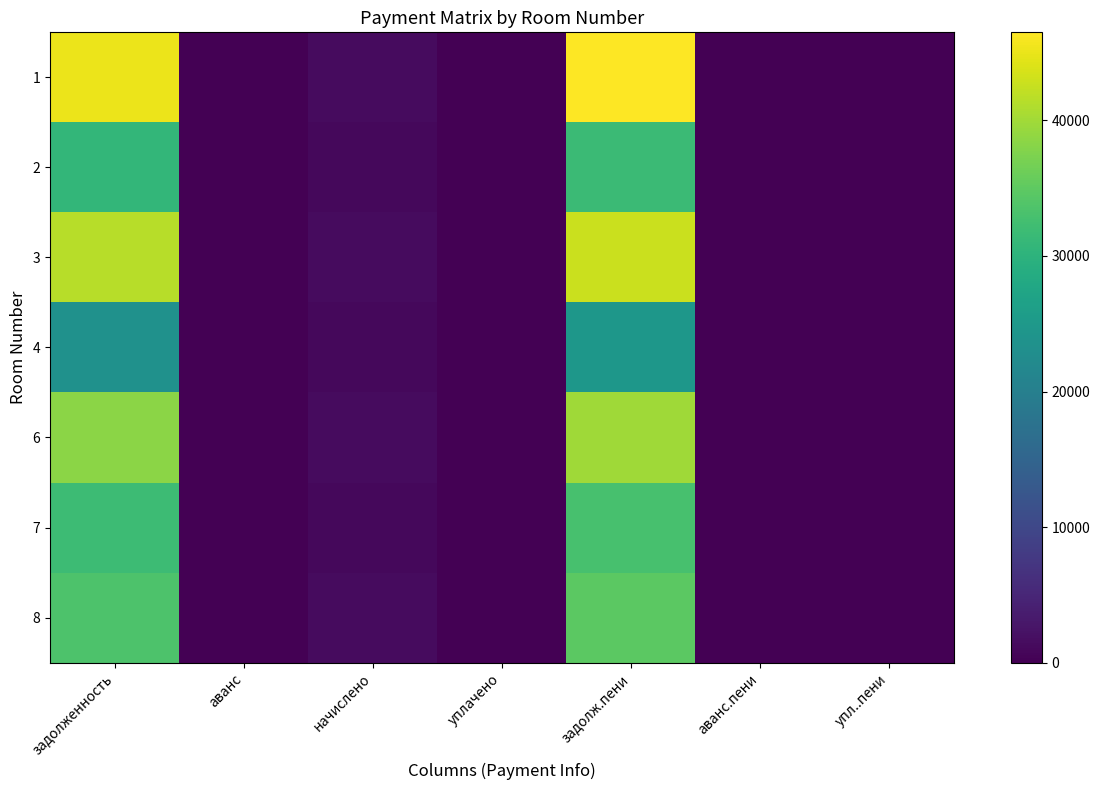

Reading right to left, extract all data points from this chart.

1: упл..пени=0.0	аванс.пени=0.0	задолж.пени=46504.1	уплачено=0.0	начислено=1292.8	аванс=0.0	задолженность=45211.3
2: упл..пени=0.0	аванс.пени=0.0	задолж.пени=31762.0	уплачено=0.0	начислено=998.0	аванс=0.0	задолженность=30764.0
3: упл..пени=0.0	аванс.пени=0.0	задолж.пени=42738.0	уплачено=0.0	начислено=1292.8	аванс=0.0	задолженность=41445.2
4: упл..пени=0.0	аванс.пени=0.0	задолж.пени=24600.8	уплачено=0.0	начислено=1021.9	аванс=0.0	задолженность=23578.9
6: упл..пени=0.0	аванс.пени=0.0	задолж.пени=39917.8	уплачено=0.0	начислено=1434.2	аванс=0.0	задолженность=38483.6
7: упл..пени=0.0	аванс.пени=0.0	задолж.пени=32889.2	уплачено=0.0	начислено=1041.8	аванс=0.0	задолженность=31847.4
8: упл..пени=0.0	аванс.пени=0.0	задолж.пени=34771.0	уплачено=0.0	начислено=1316.7	аванс=0.0	задолженность=33454.3